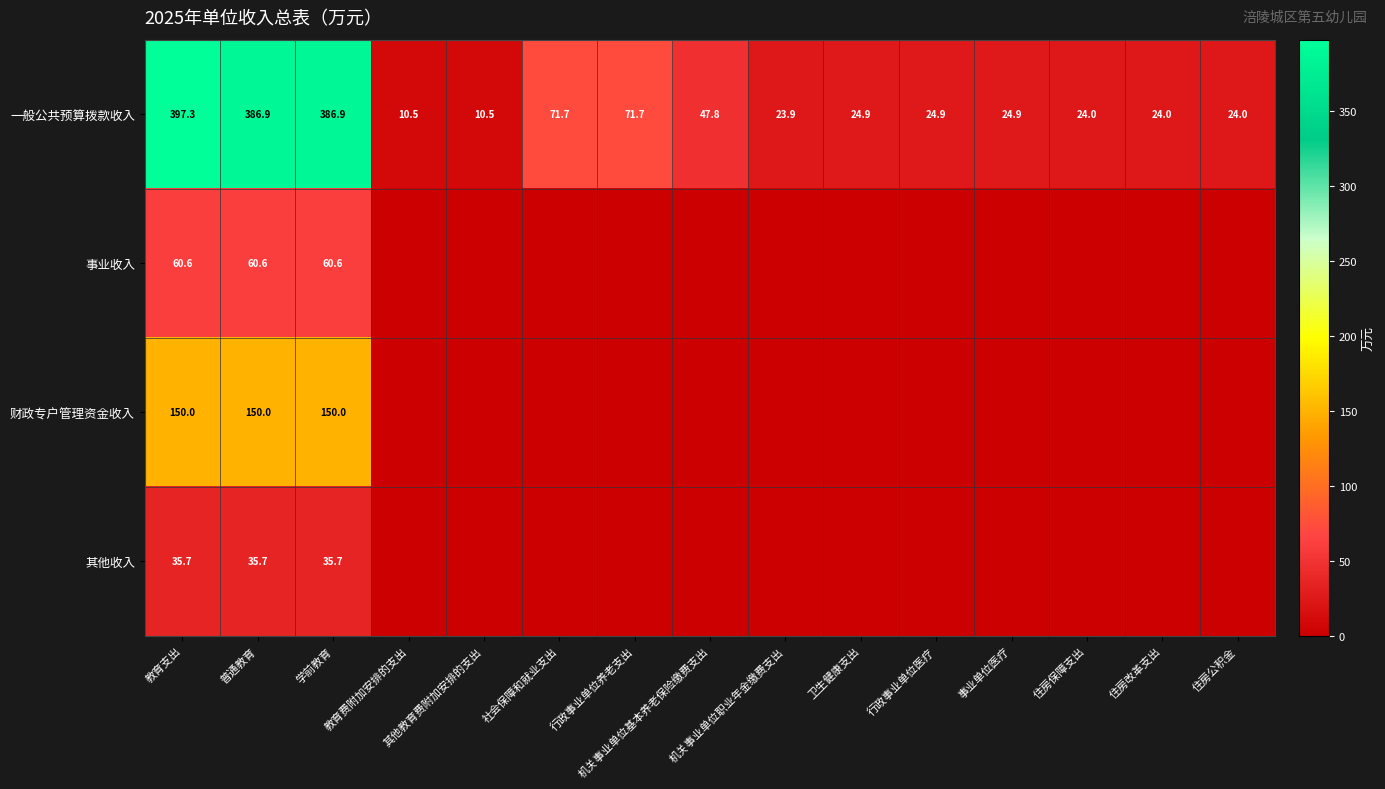

What is the highest value of the 一般公共预算拨款收入 series?

397.3